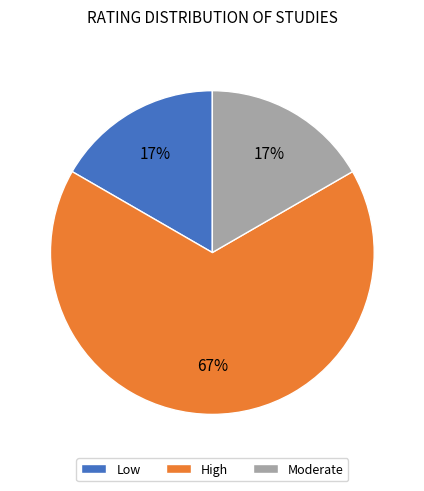

Does Moderate account for over 50% of the chart?

No